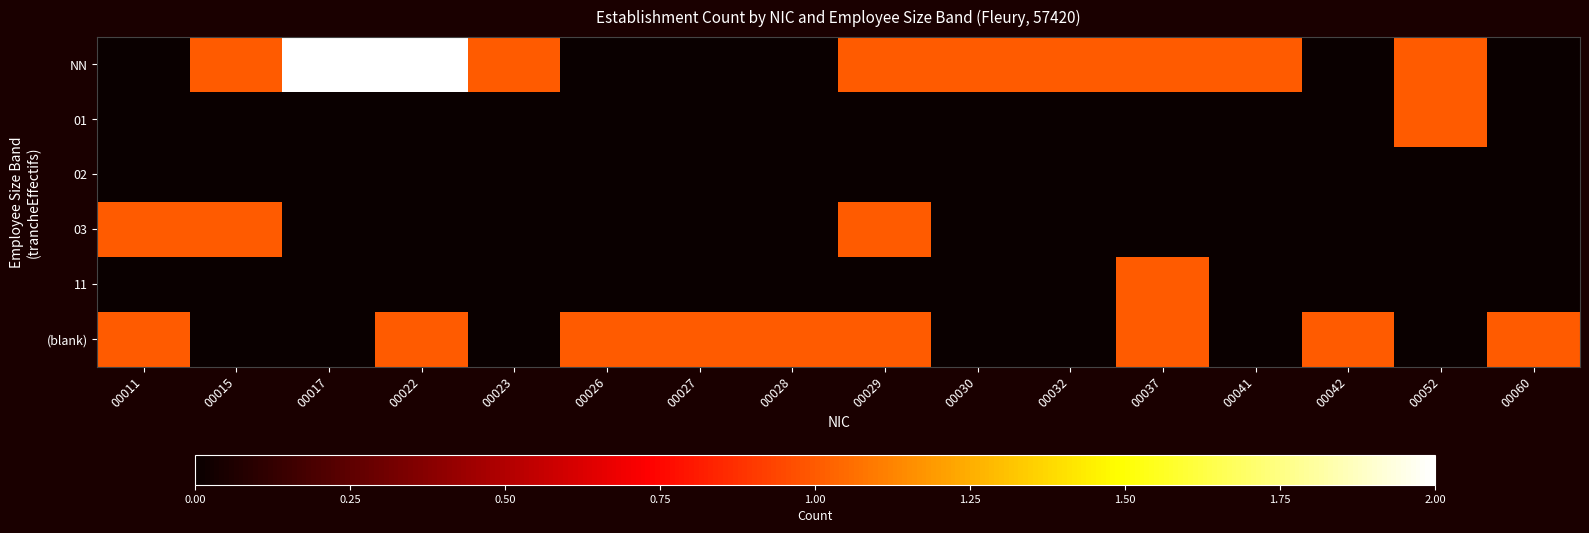

List the series in order of their peak value, lowest first.

02, 01, 03, 11, (blank), NN